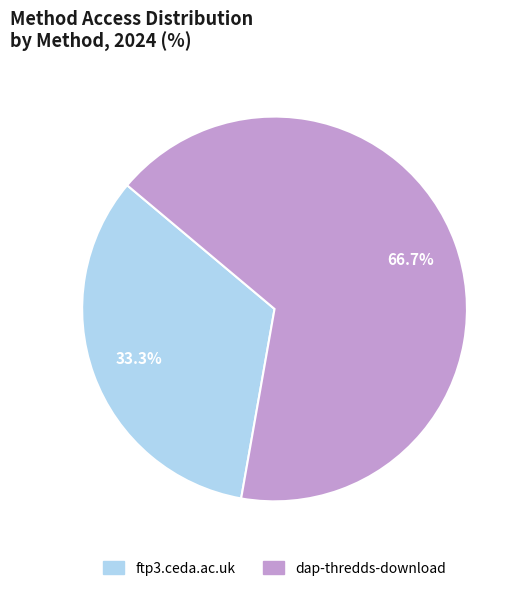

Which has a higher value, dap-thredds-download or ftp3.ceda.ac.uk?

dap-thredds-download